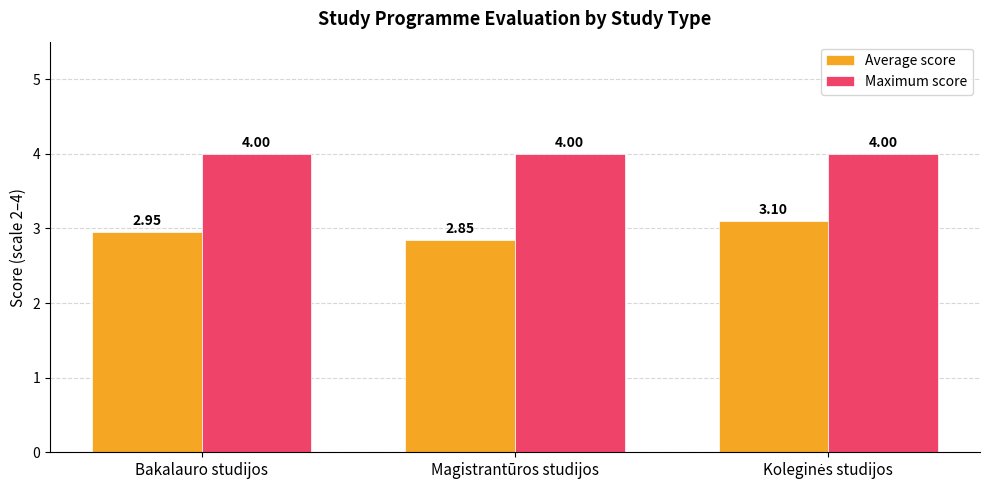

What is the label of the 2nd bar from the right?

Magistrantūros studijos